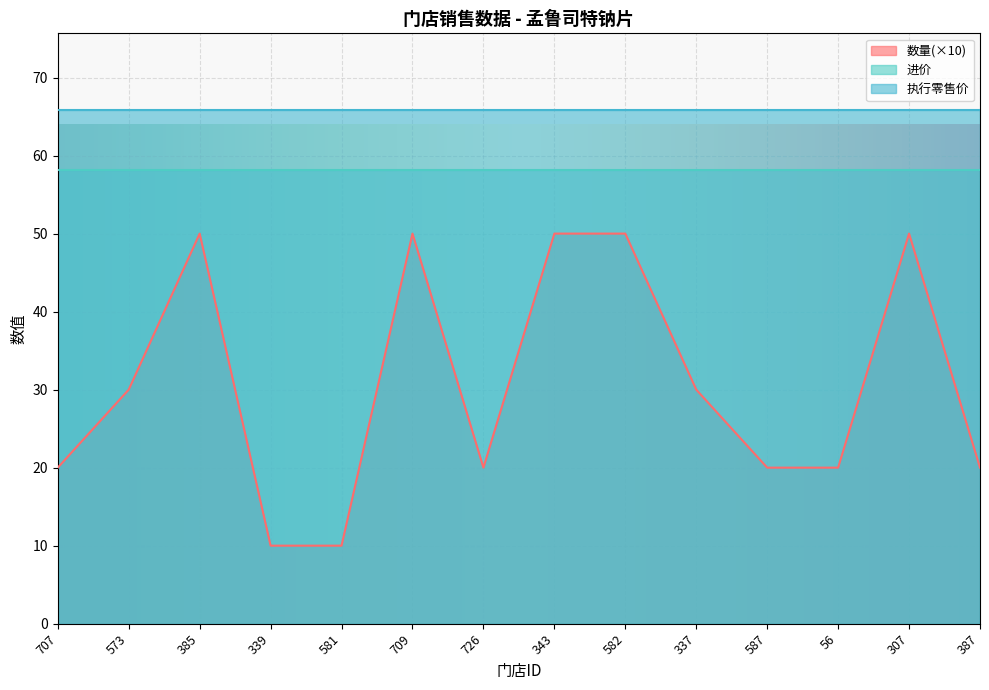

What is the lowest value of the 执行零售价 series?

65.8